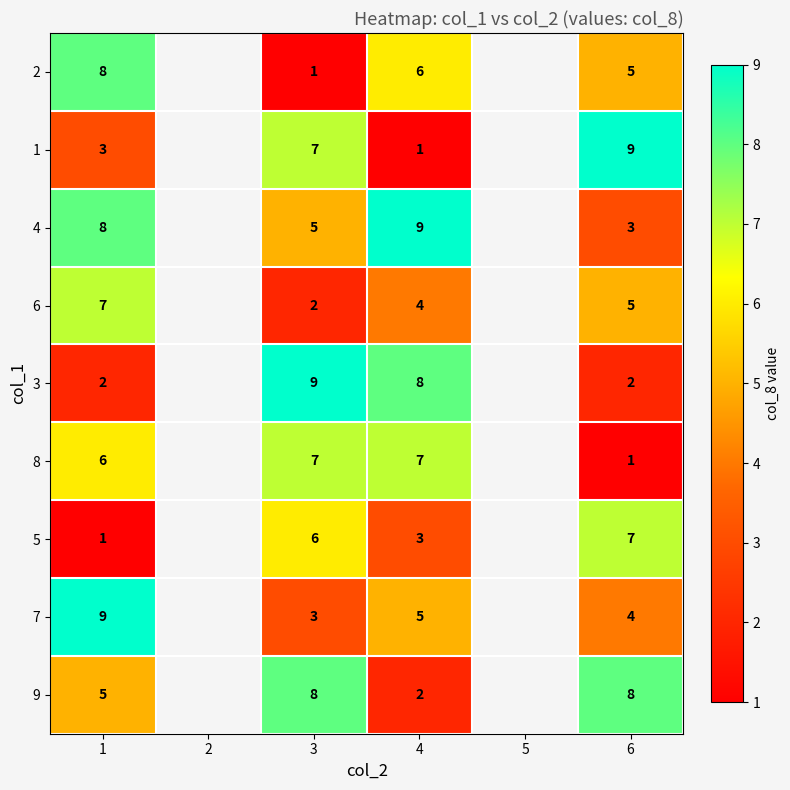

Is the value of 7 at 1 greater than the value of 1 at 4?

Yes